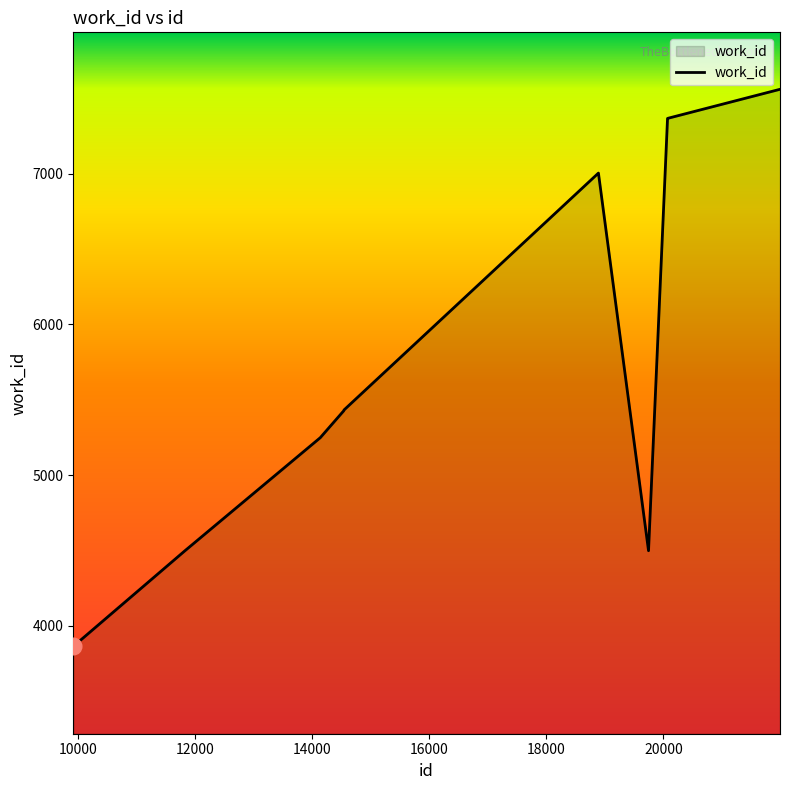

What is the greatest value displayed?

7560